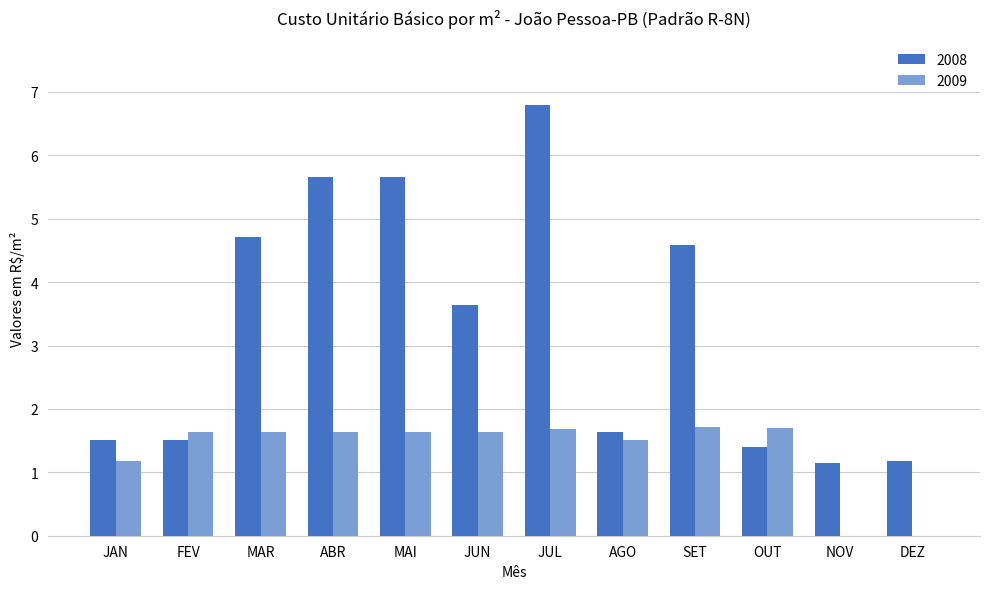

The value of 2008 at FEV is 2.0. True or false?

False